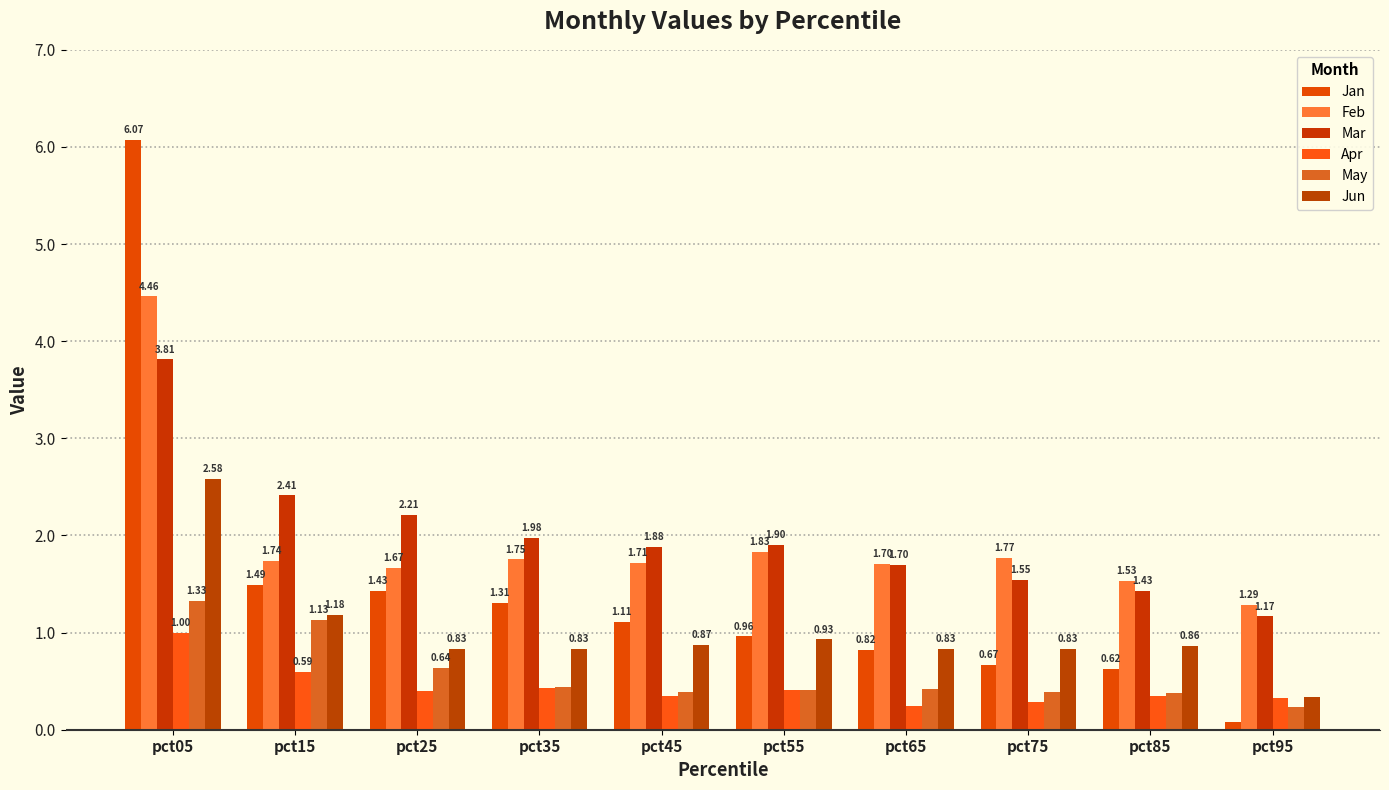

Which series has the largest range (max minus min)?

Jan